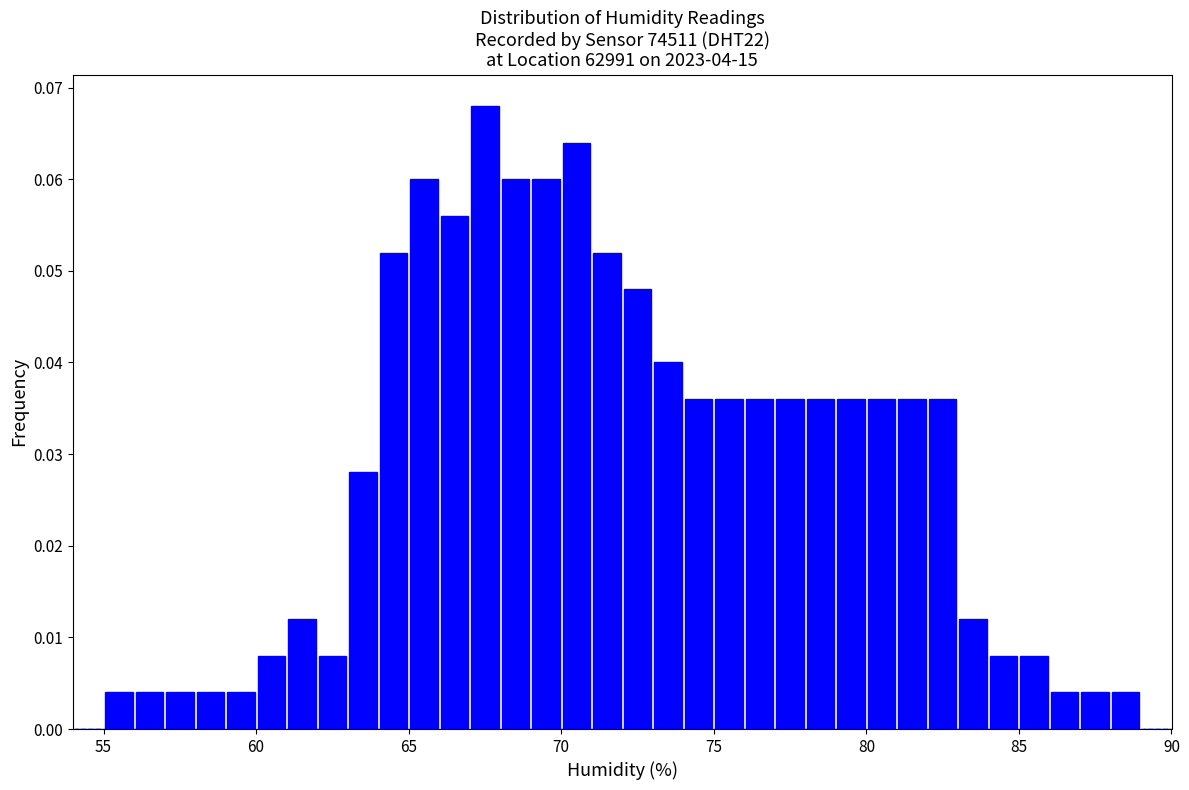

Read against the x-axis, roughly where is the centre of the tallest bar?

67.5